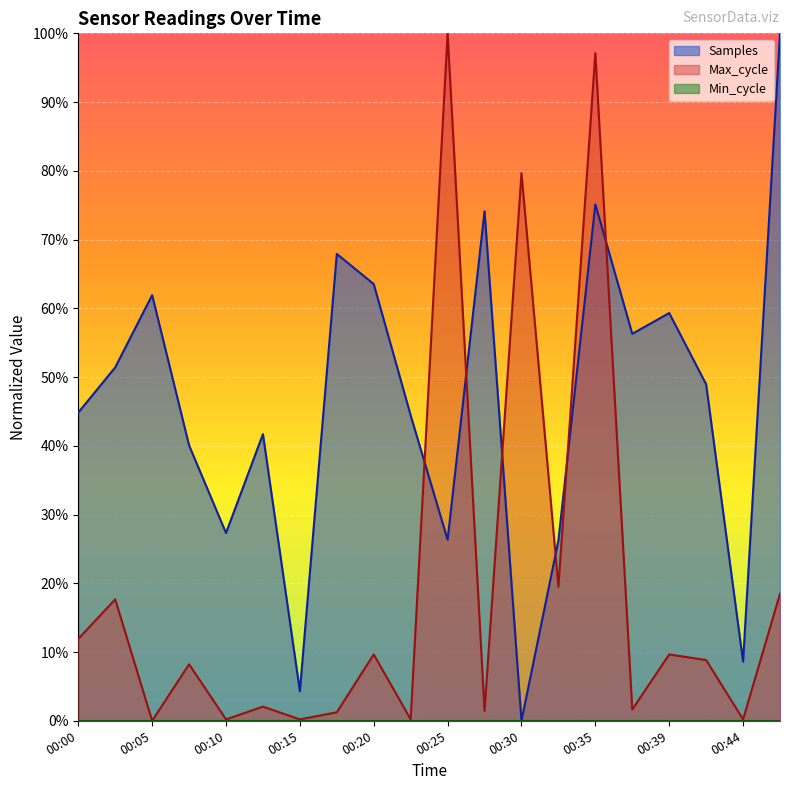

Does the chart display data point markers on the line(s)?

No